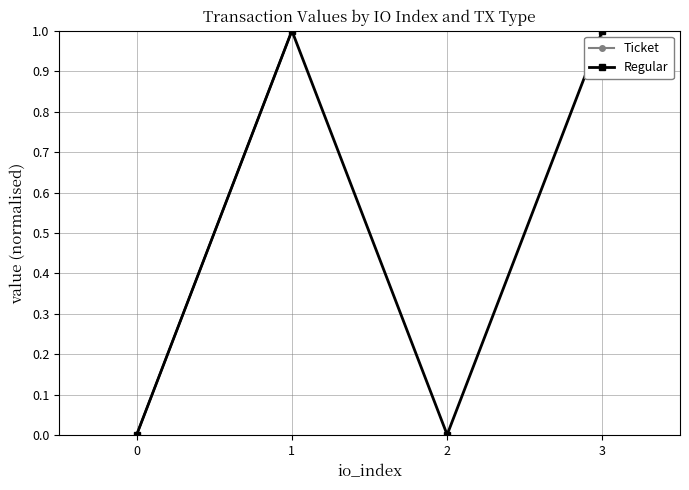

What is the average value of the Regular series?

0.5